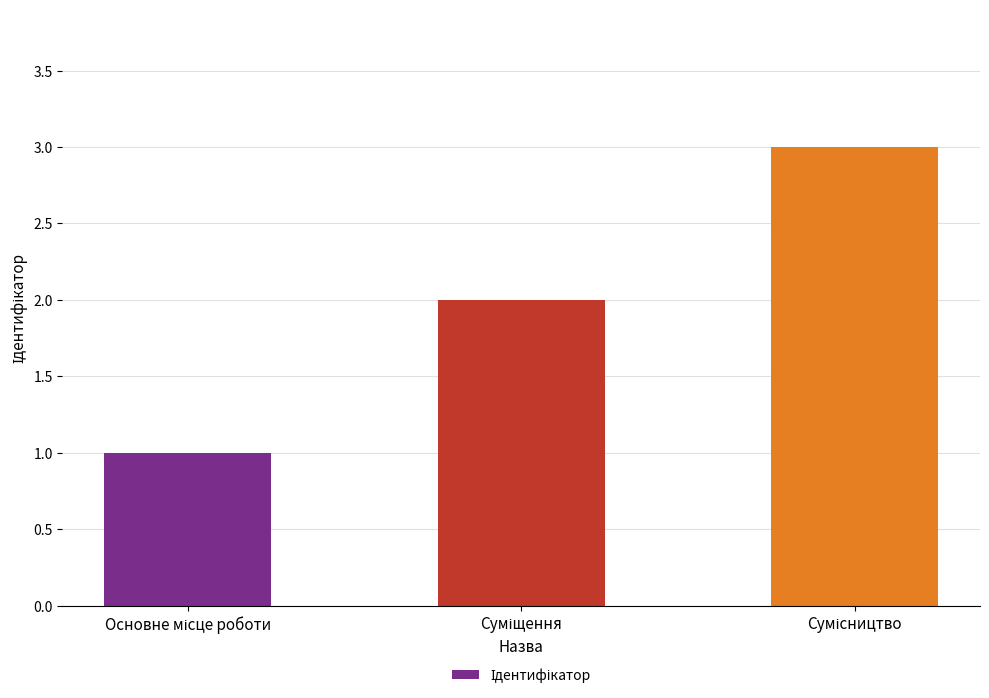

What is the value of the 2nd bar from the left?

2